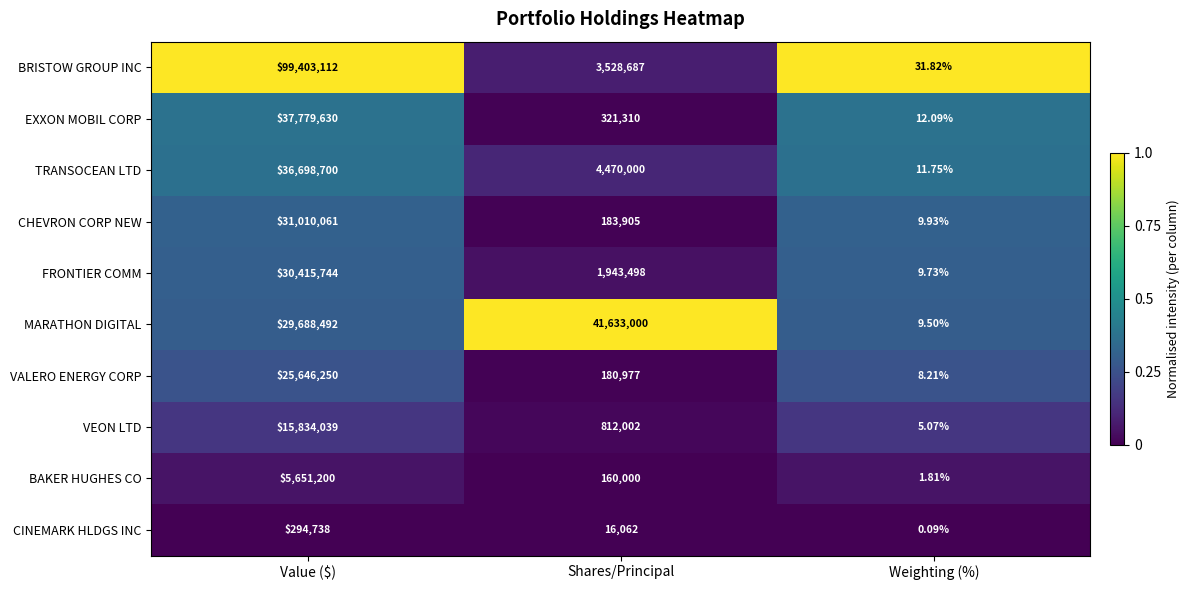

Between Value ($) and Weighting (%), which series saw the biggest shift?

BRISTOW GROUP INC